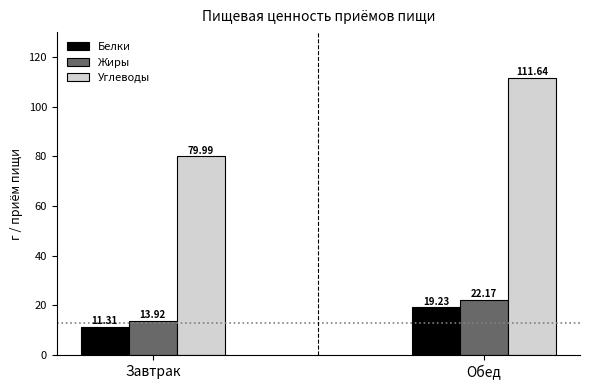

At which category is the sum across all series the highest?

Обед